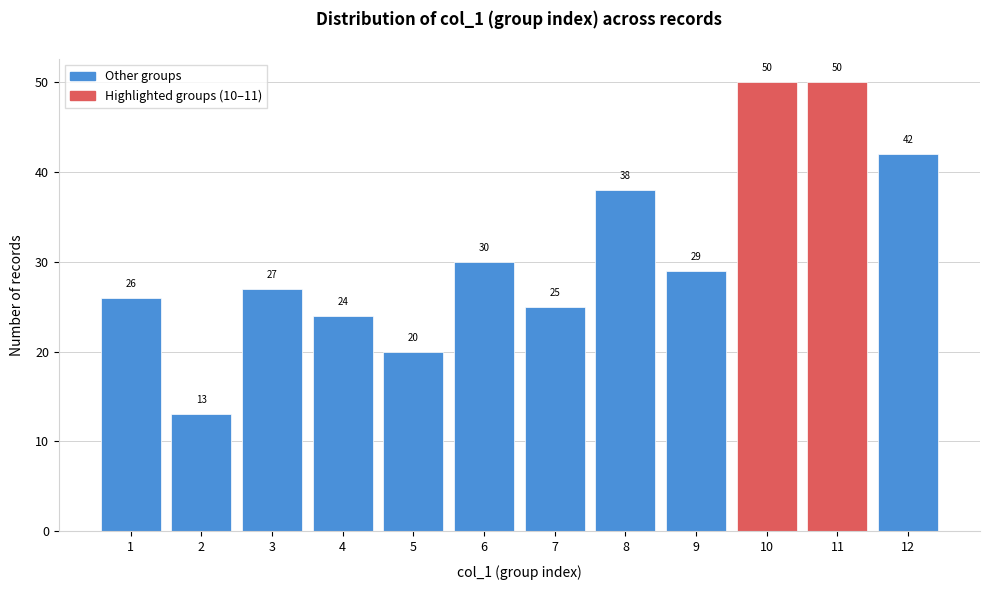

What is the height of the bar covering 11.5 to 12.5 on the x-axis?

42